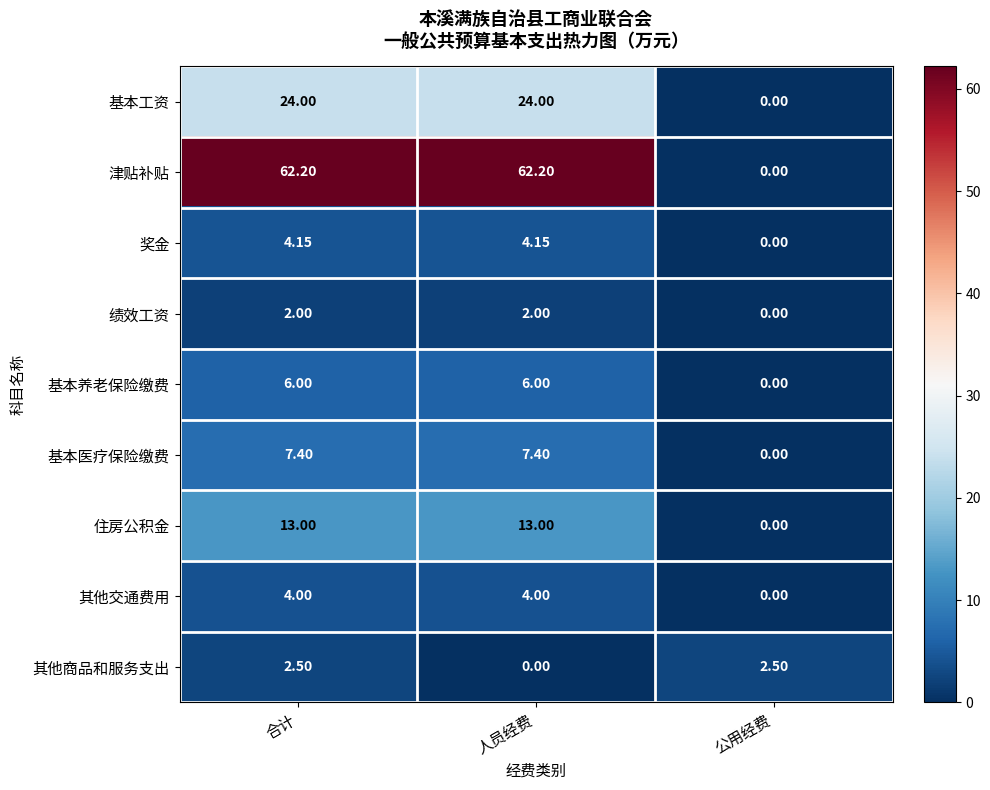

Which series has the widest spread of values?

津贴补贴